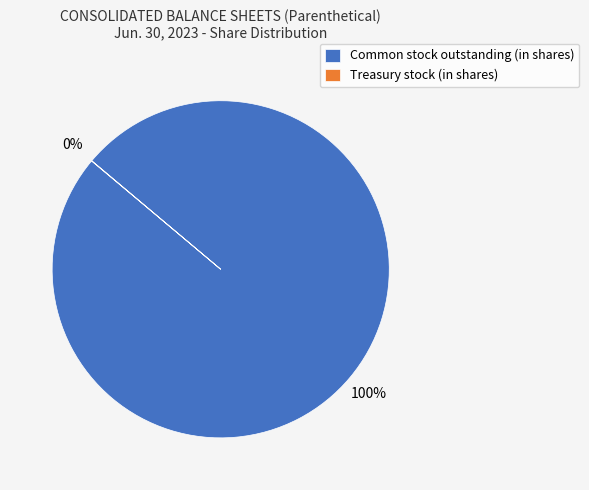

To the nearest percent, what portion does Common stock outstanding (in shares) represent?

100%